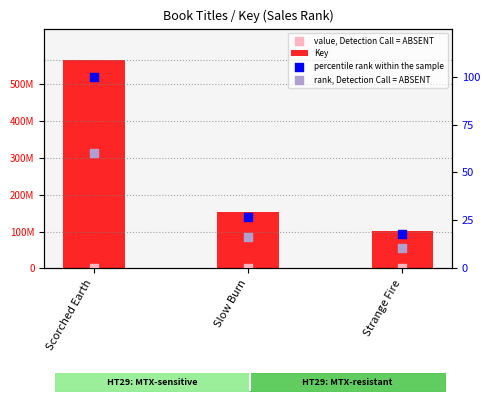

At which category is the sum across all series the highest?

Scorched Earth